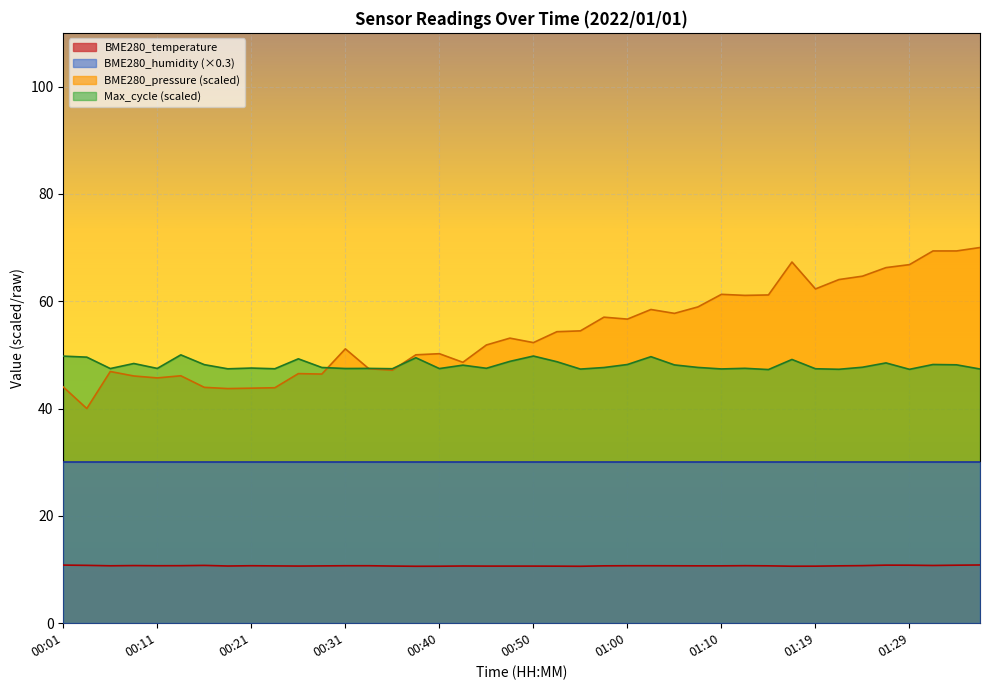

What is the difference between the second highest and minimum values?

0.2